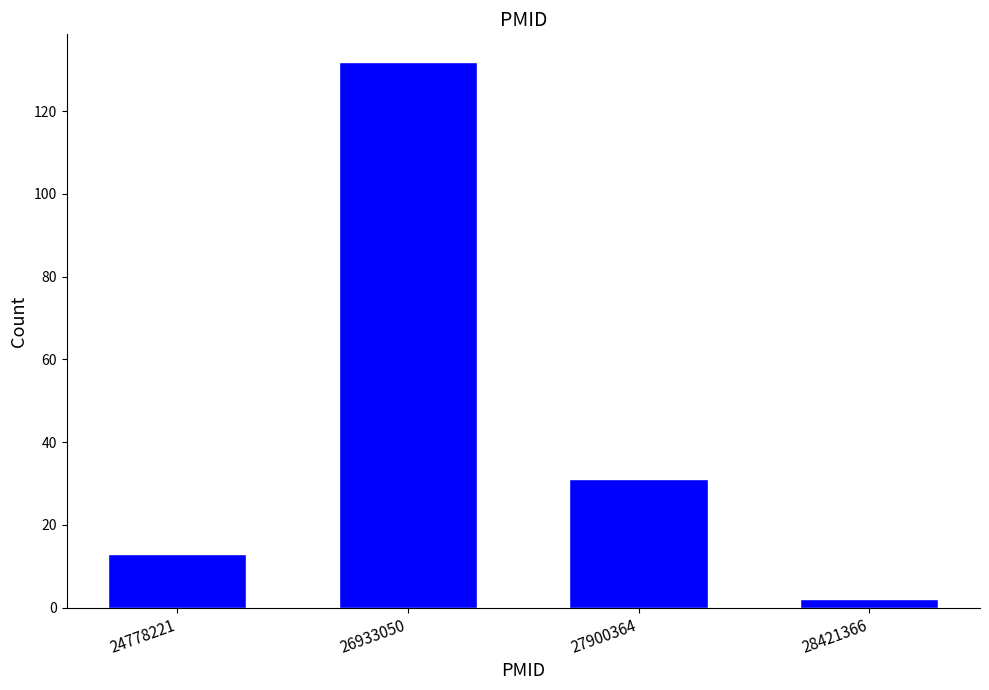

Reading left to right, extract all data points from this chart.

24778221=13	26933050=132	27900364=31	28421366=2